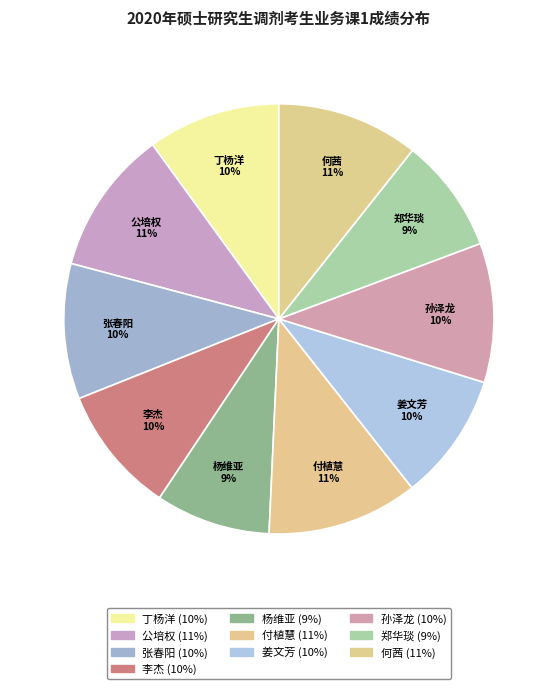

What is the largest slice in the pie chart?

付植慧